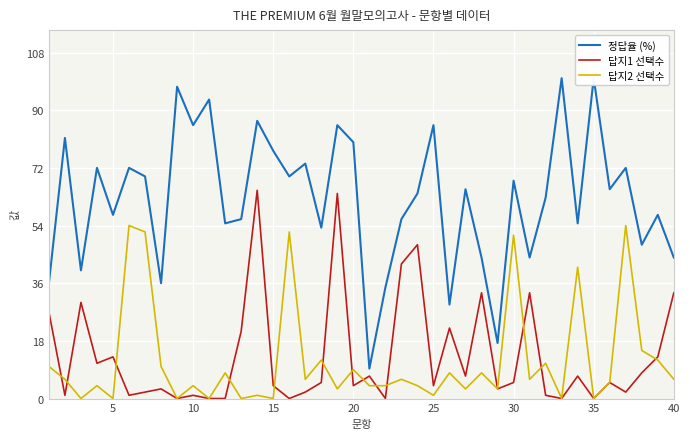

True or false: 답지1 선택수 has a value of 57 at 40.

False